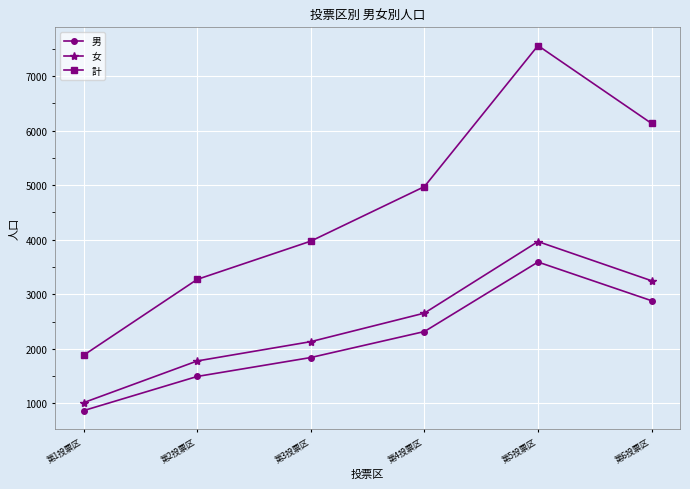

What position from the left is 第1投票区?

1